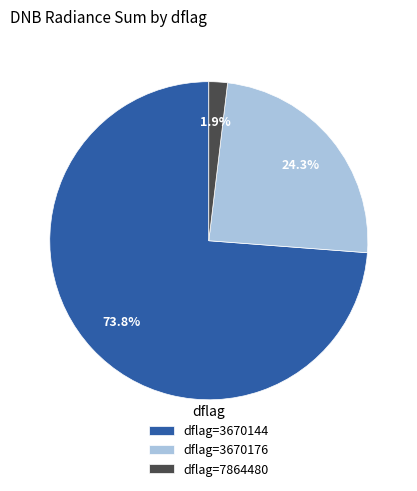

Rank the categories by value from lowest to highest.

dflag=7864480, dflag=3670176, dflag=3670144